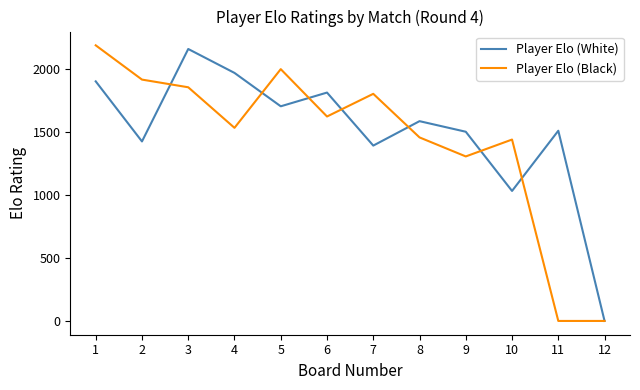

How many lines are shown in the chart?

2